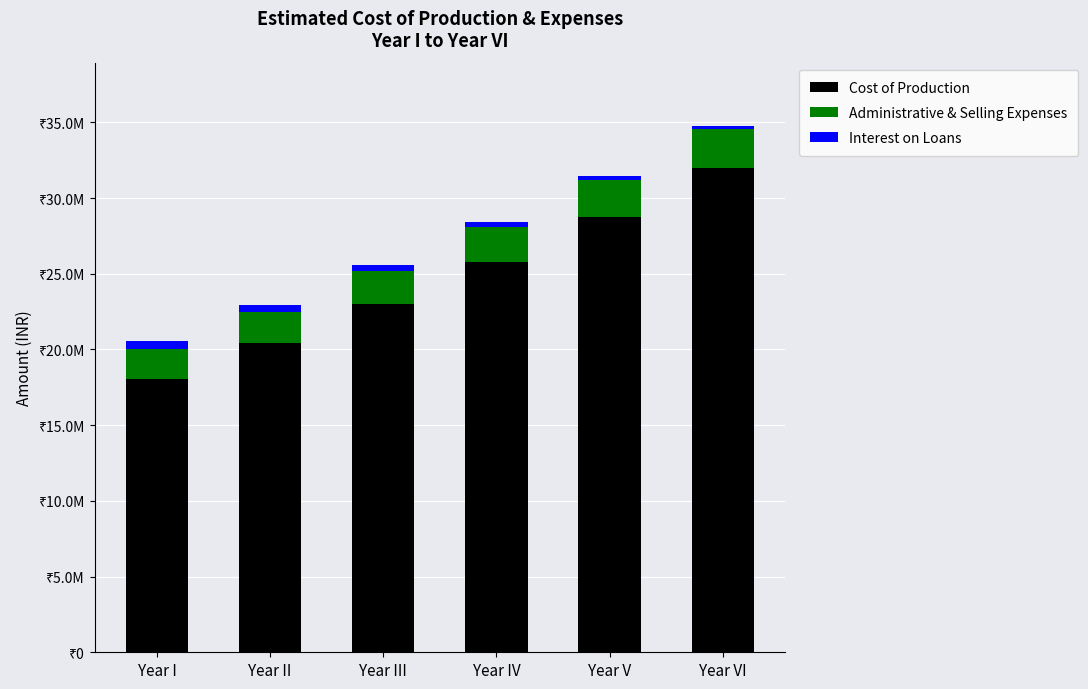

True or false: Administrative & Selling Expenses has a value of 559890.6 at Year II.

False